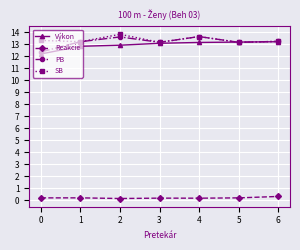

What is the greatest value displayed?

13.8